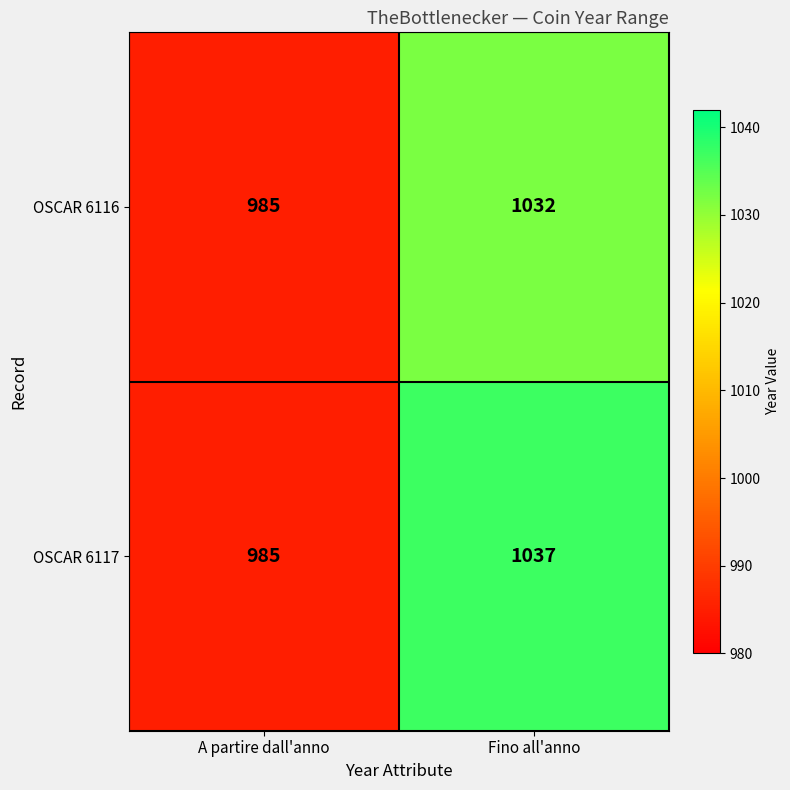

What is the sum of all OSCAR 6117 values?

2022